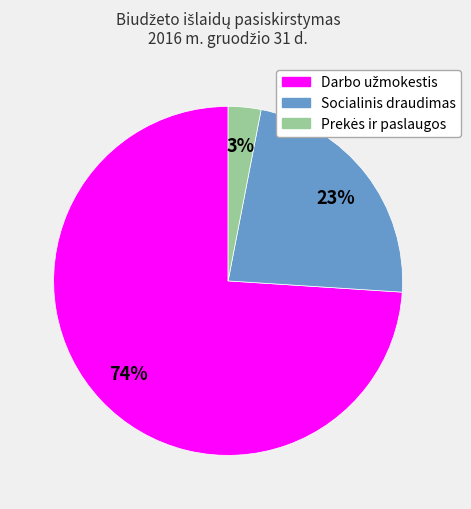

Is it true that Socialinis draudimas is 30% of the pie?

False